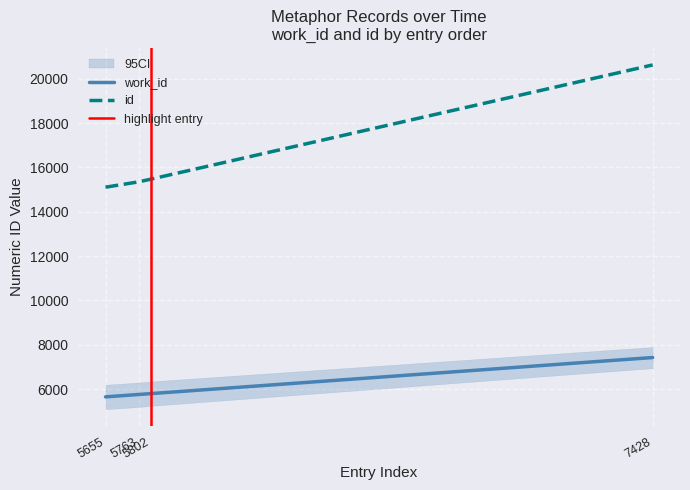

The value of work_id at 5763 is 5763. True or false?

True